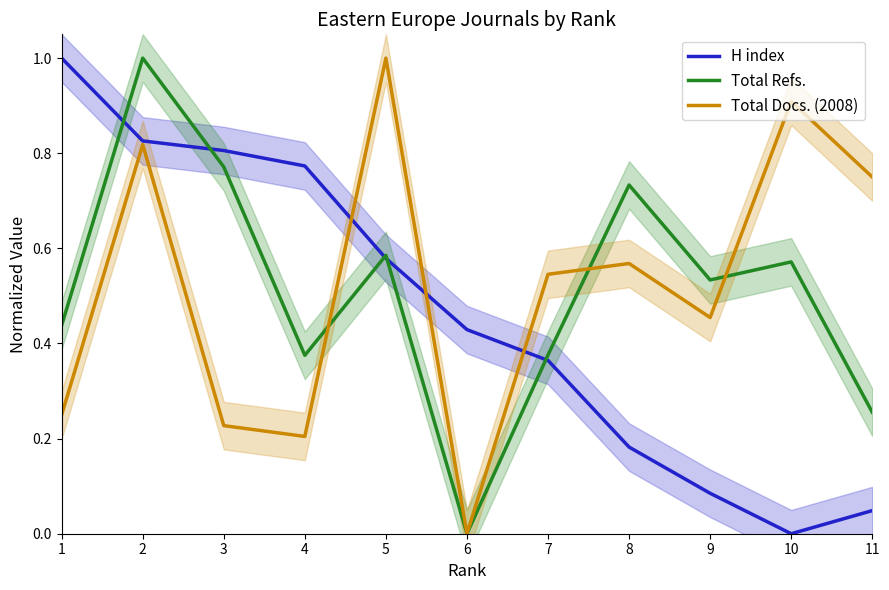

True or false: Total Refs. and H index cross at least once.

True